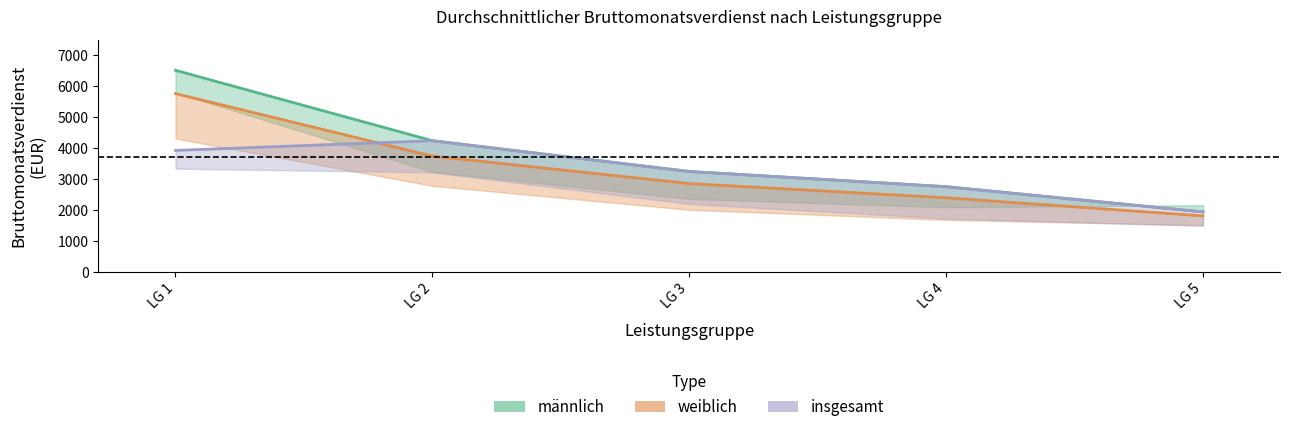

True or false: weiblich (Prod.Gew.+DL) and männlich (Prod.Gew.+DL) cross at least once.

False